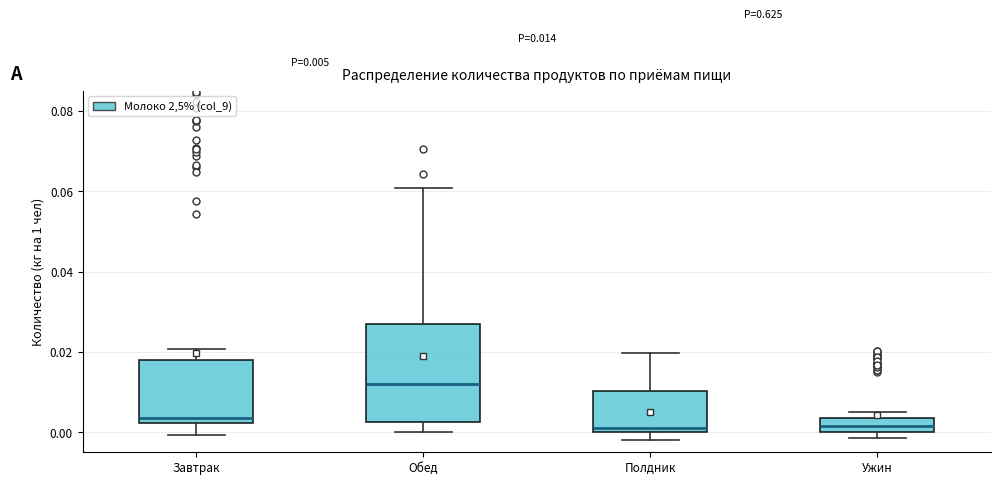

Which box has the highest median line?

Обед